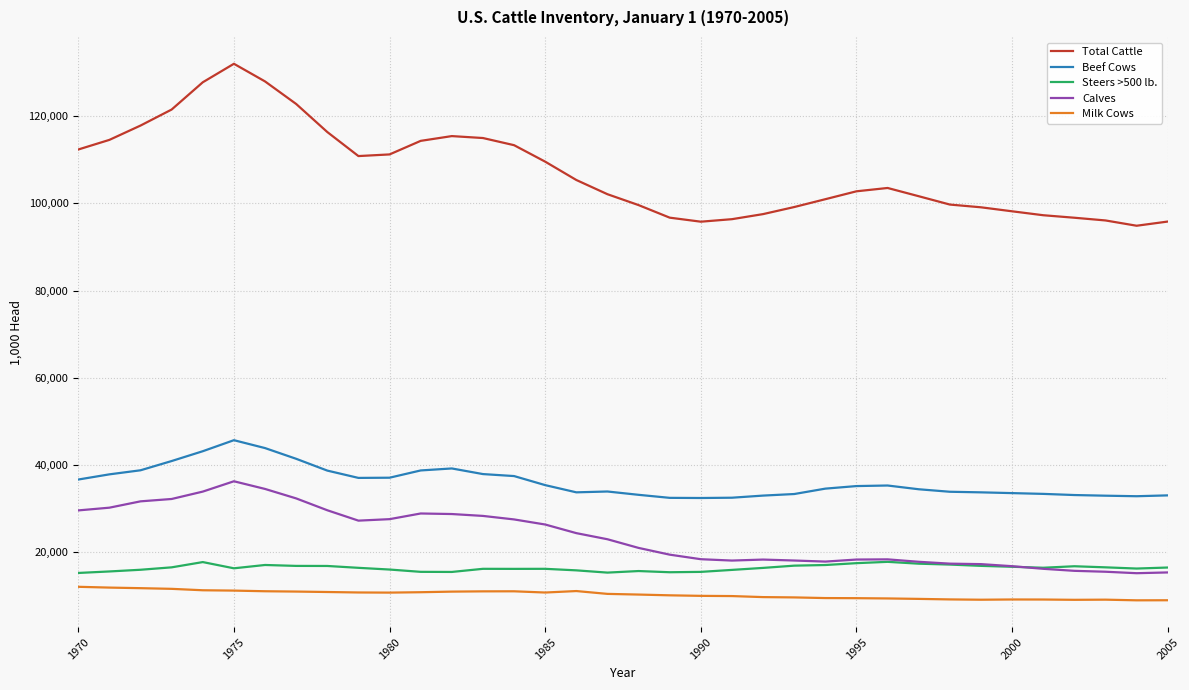

What is the sum of all Milk Cows values?

371194